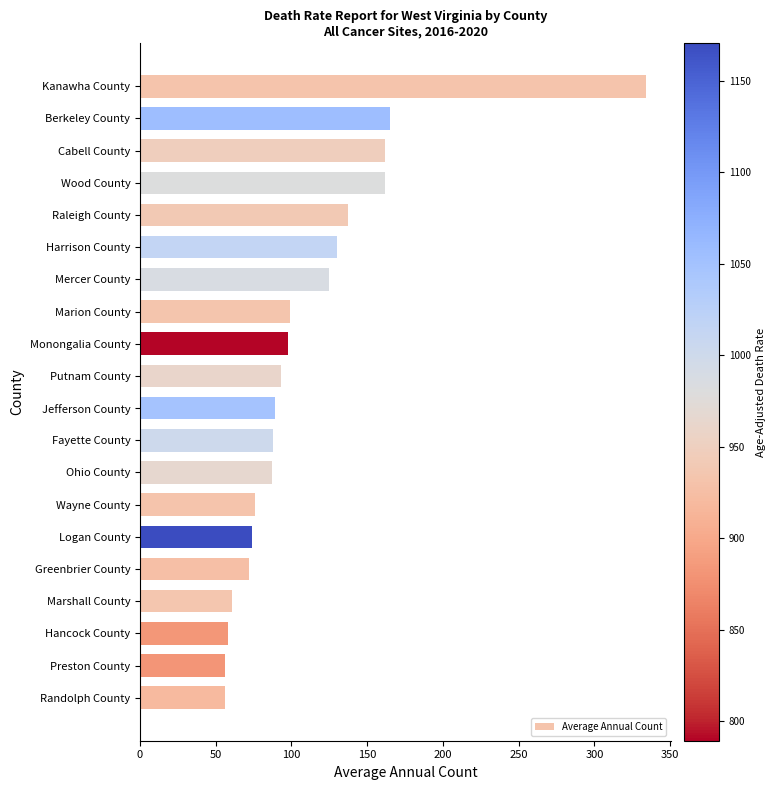

What is the value of the 20th bar from the top?

56